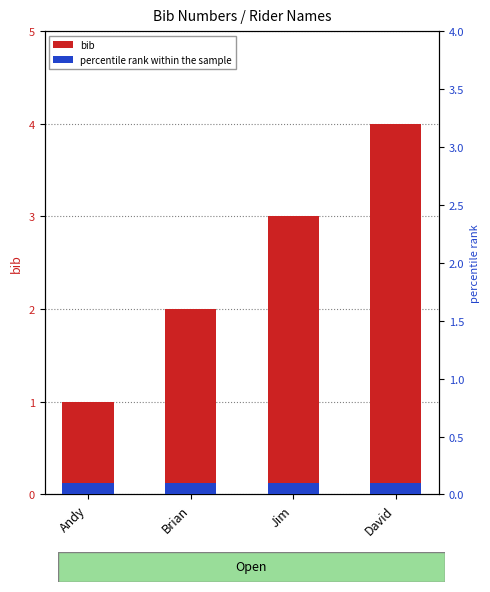

How many bars are there in each group?

2